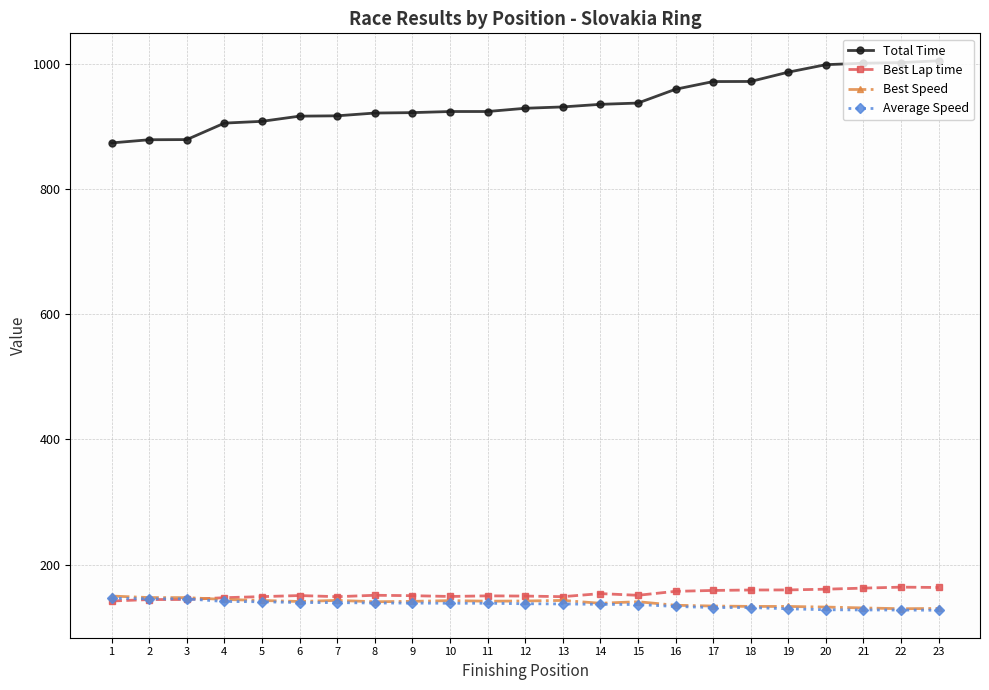

What is the spread (max minus min) of values at 6?

776.4